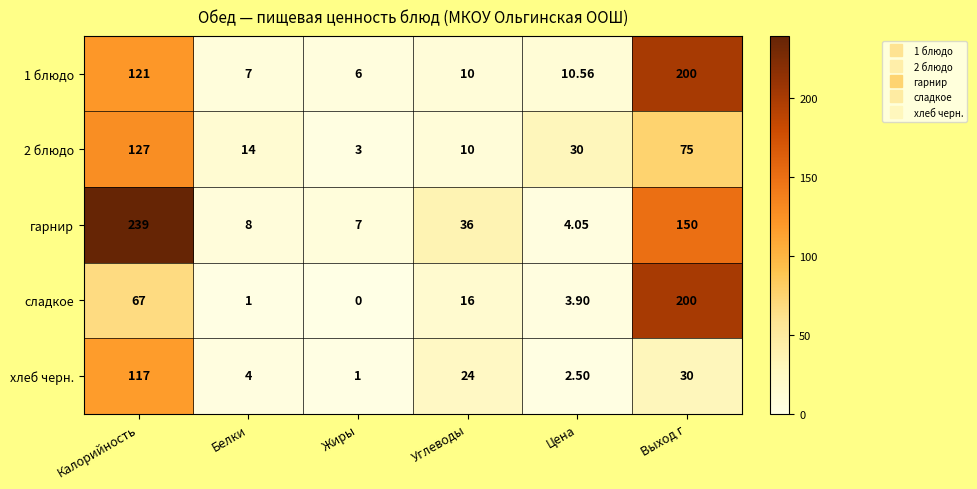

What is the difference between the highest and lowest values at Жиры?

7.0